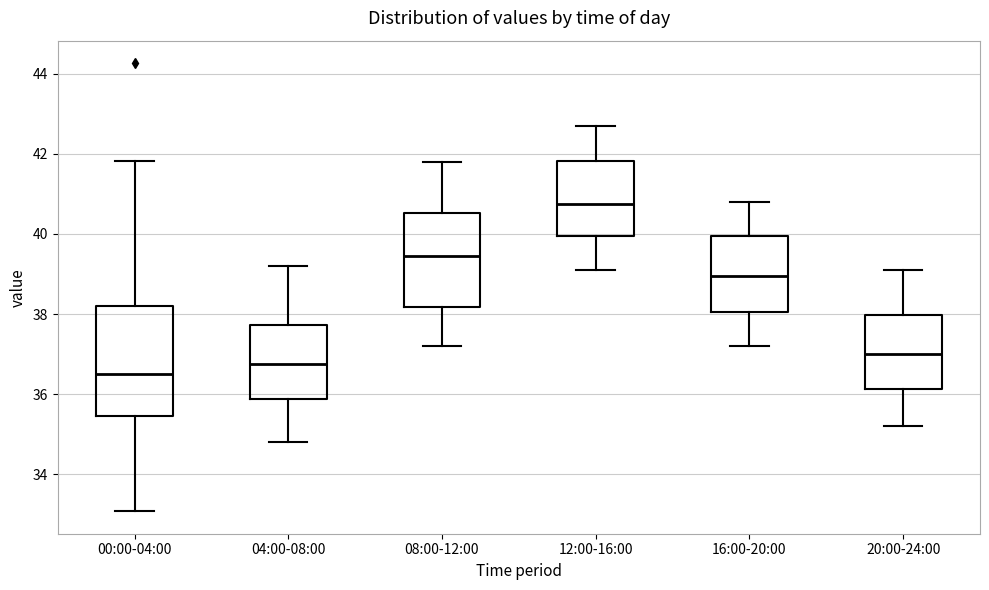

Where does the lower whisker of the box for 04:00-08:00 end on the y-axis? The values are not printed on the chart, so give them approximately, as read against the axis.

34.8